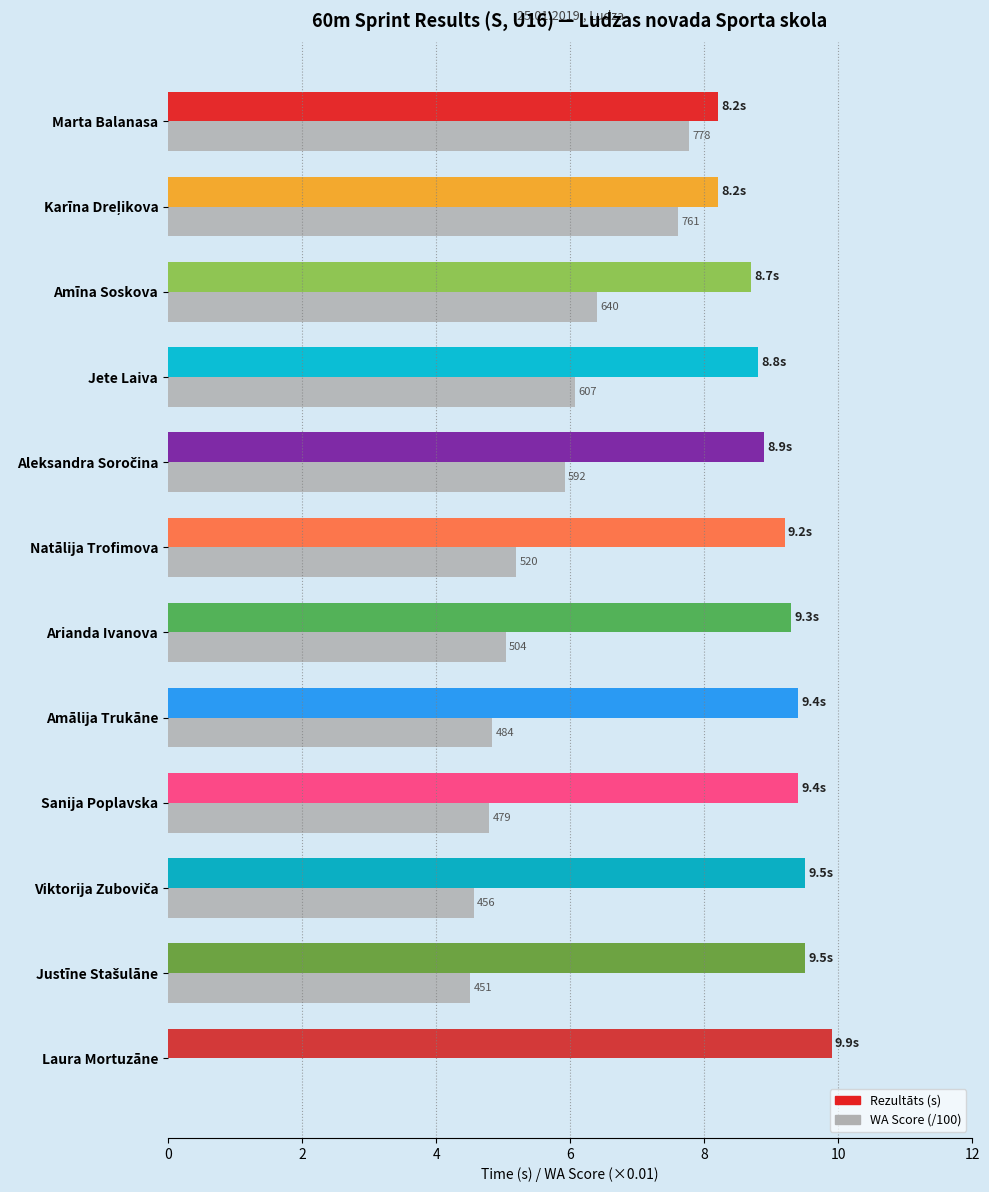

The chart shows a value of 10.2 at Karīna Dreļikova. True or false?

False